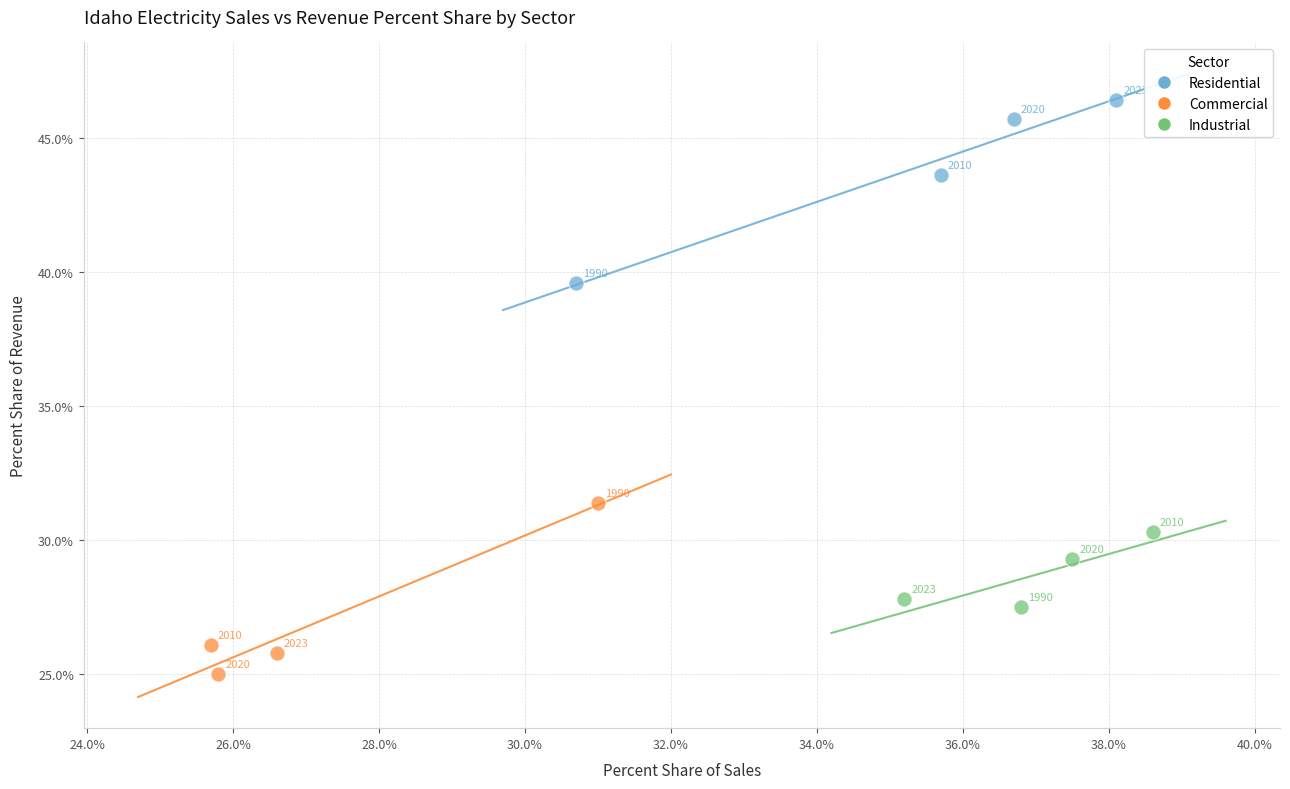

Which series has the largest Y range (max minus min)?

Residential